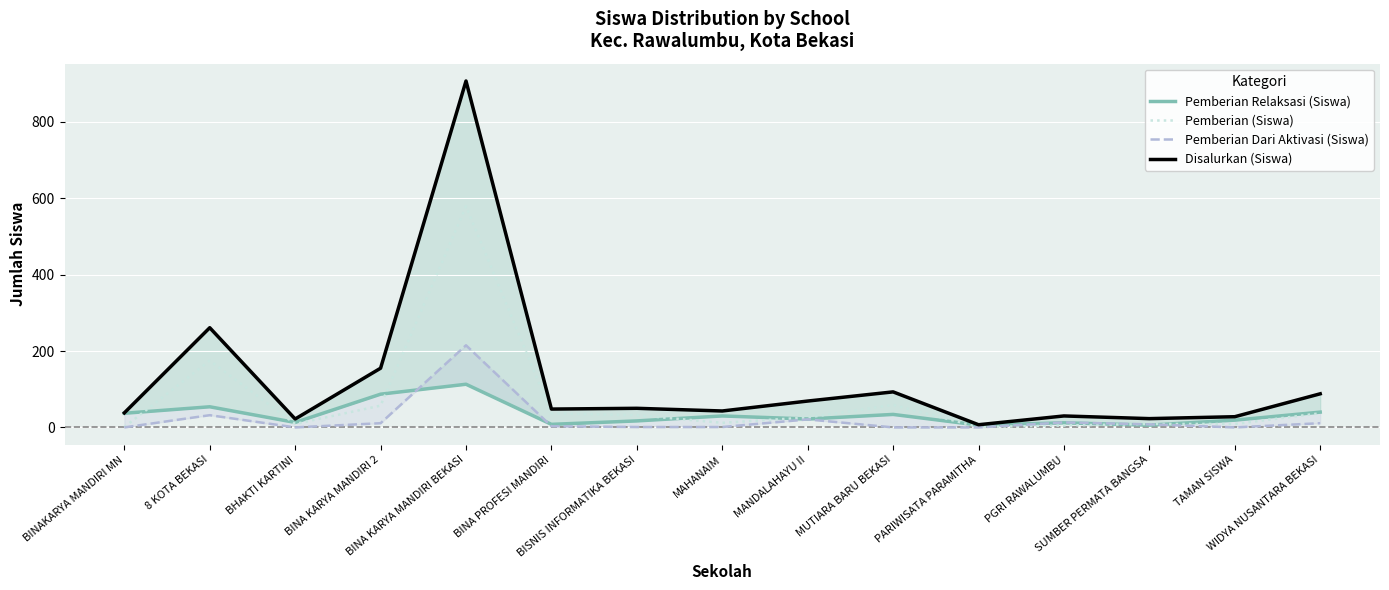

Where do Pemberian (Siswa) and Pemberian Relaksasi (Siswa) first cross each other?

BINAKARYA MANDIRI MN and 8 KOTA BEKASI